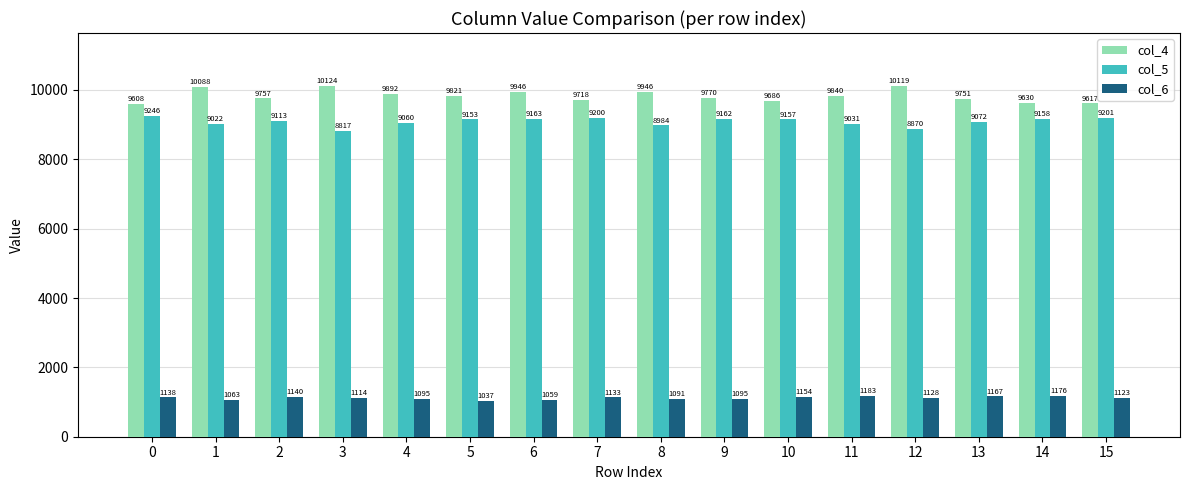

List the labels in order of col_5 value, smallest first.

3, 12, 8, 1, 11, 4, 13, 2, 5, 10, 14, 9, 6, 7, 15, 0